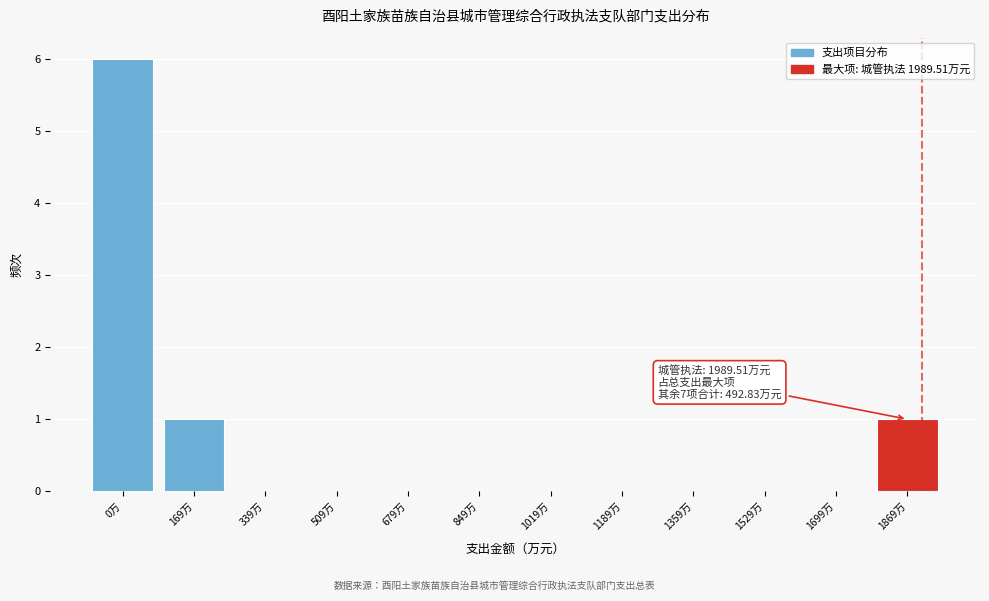

Reading right to left, what are all the values shown in this chart?

1869万=1	1699万=0	1529万=0	1359万=0	1189万=0	1019万=0	849万=0	679万=0	509万=0	339万=0	169万=1	0万=6